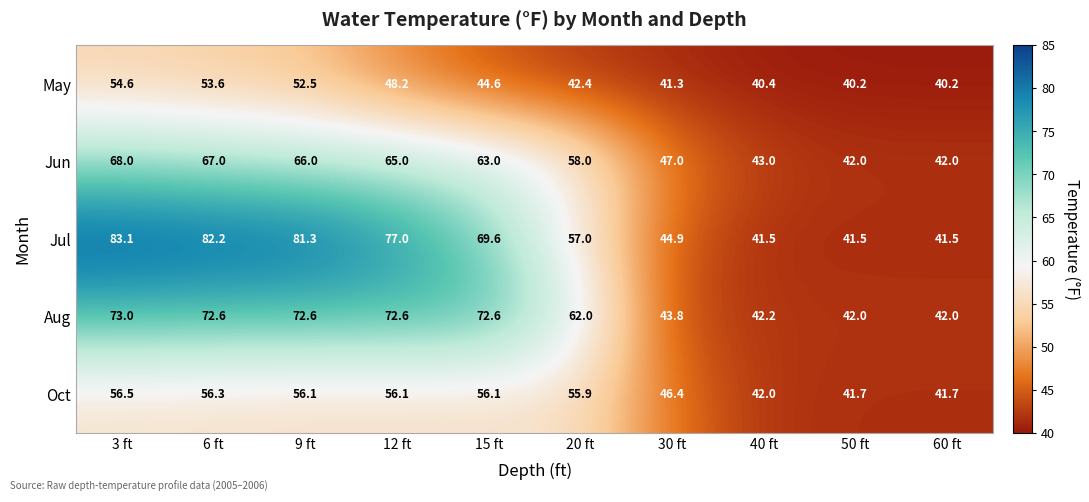

At which category is the sum across all series the highest?

3 ft